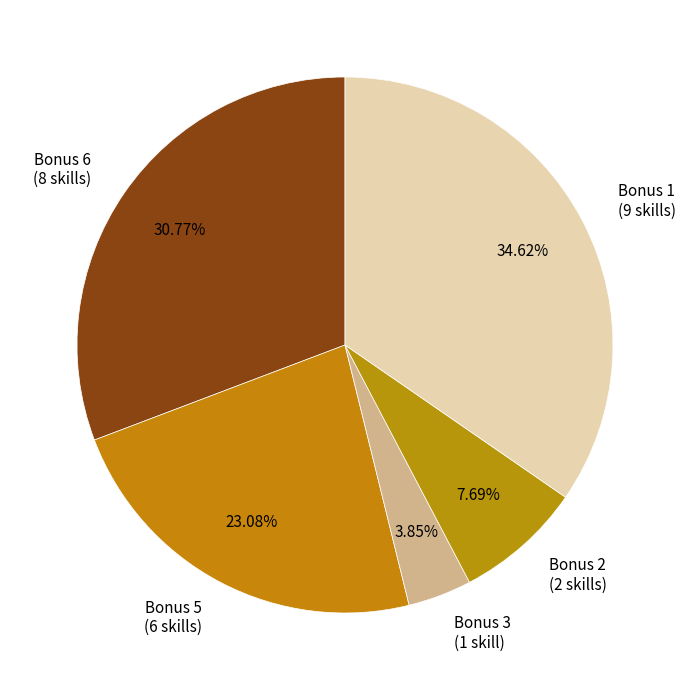

Rank the categories by value from lowest to highest.

Bonus 3 (1 skill), Bonus 2 (2 skills), Bonus 5 (6 skills), Bonus 6 (8 skills), Bonus 1 (9 skills)